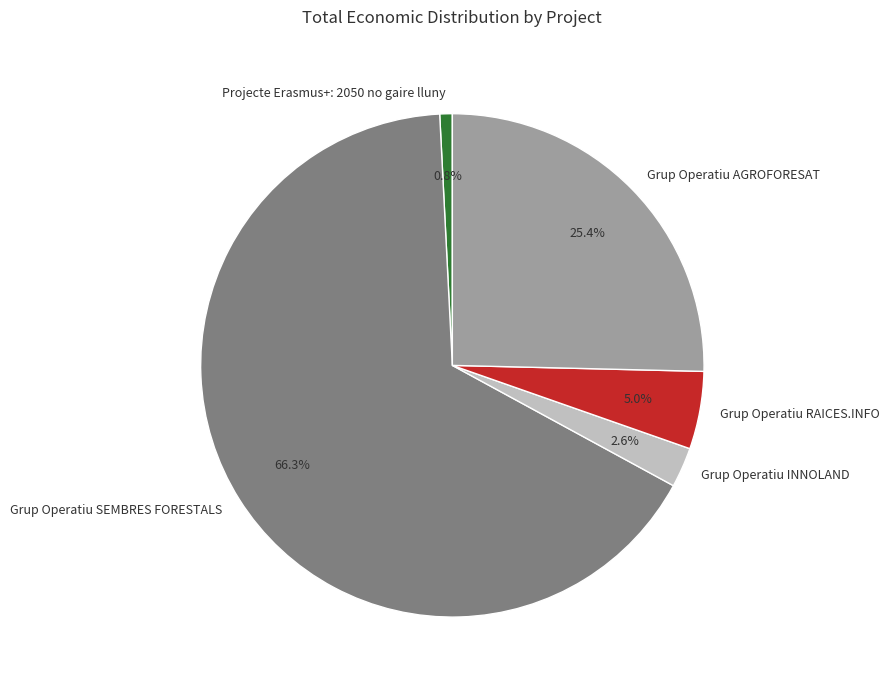

Is there any slice that represents more than half of the pie?

Yes